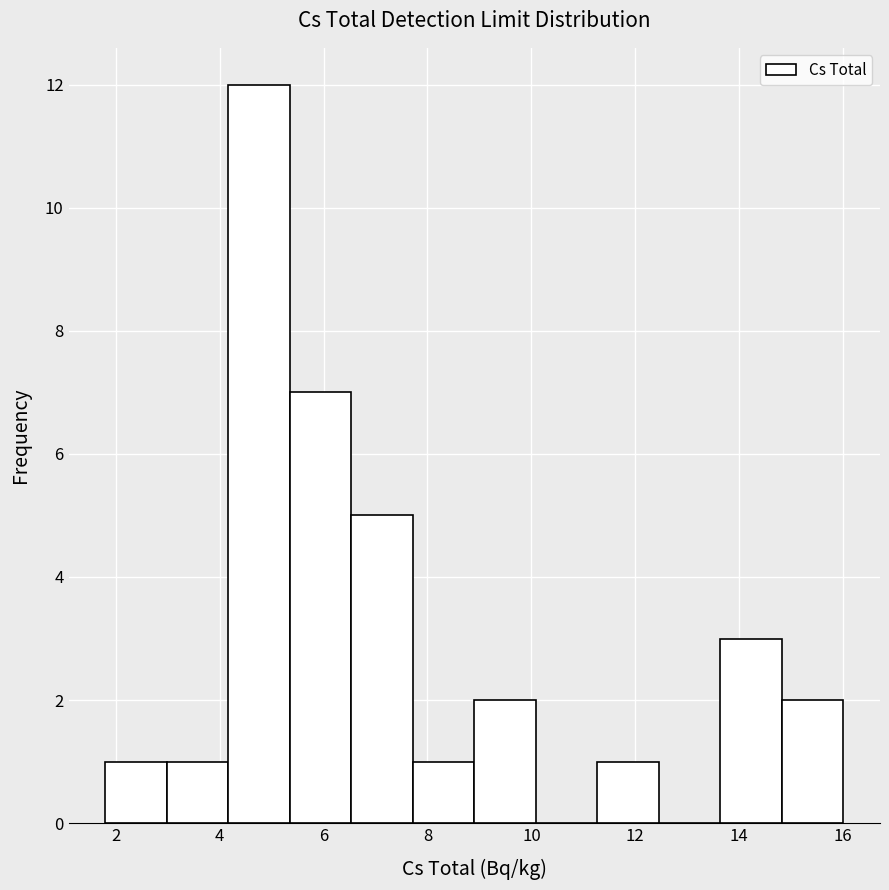

Reading left to right, transcribe this chart: for each bar, give the range it covers on the x-axis and its height. Neither the bar edges nor the heights are printed on the chart, so give them approximately, as read against the axes.

1.8 to 3.0: 1
3.0 to 4.2: 1
4.2 to 5.4: 12
5.4 to 6.6: 7
6.6 to 7.8: 5
7.8 to 9.0: 1
9.0 to 10.0: 2
10.0 to 11.2: 0
11.2 to 12.4: 1
12.4 to 13.6: 0
13.6 to 14.8: 3
14.8 to 16.0: 2